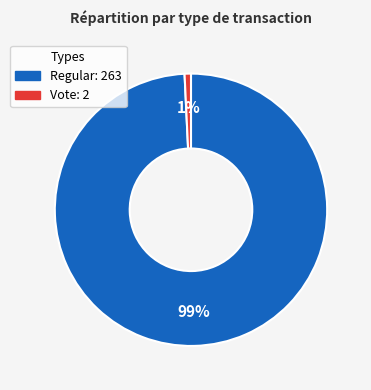

To the nearest percent, what is the difference between the largest and smallest slice percentages?

98%